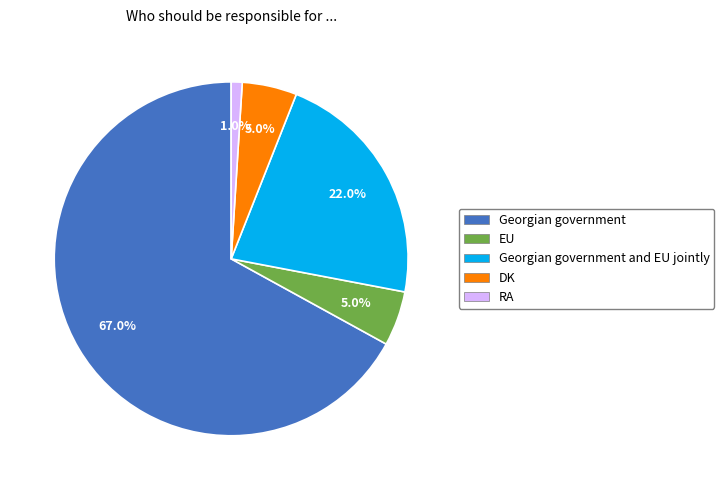

To the nearest percent, what is the difference between the largest and smallest slice percentages?

66%